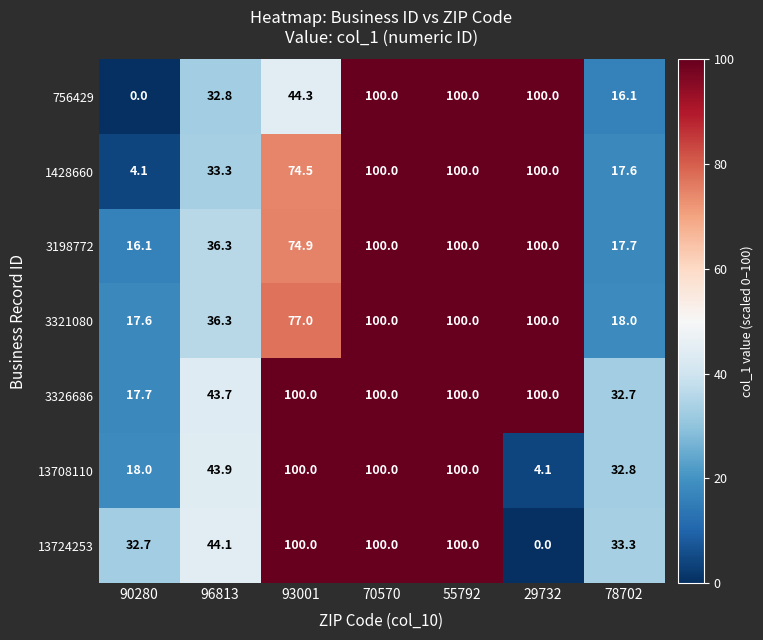

At which label is 3326686 closest to 58?

96813